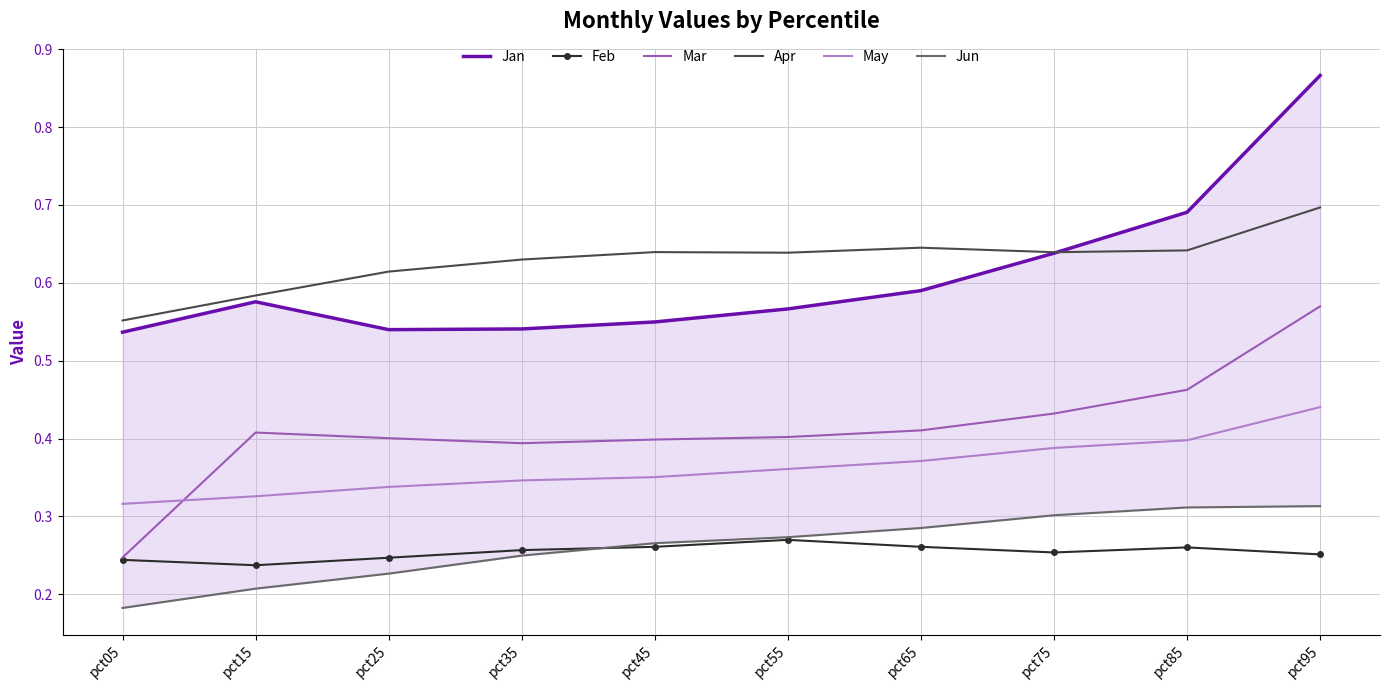

What is the approximate value of Jan at pct85?

0.7